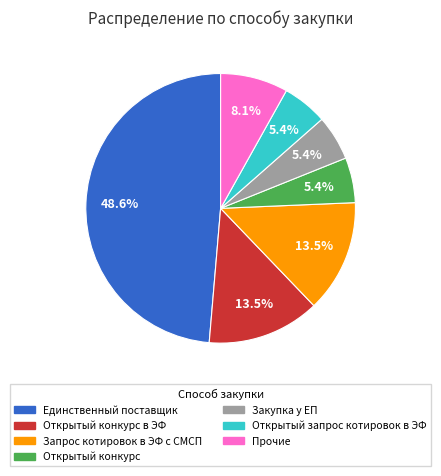

To the nearest percent, what is the combined percentage of Открытый конкурс and Открытый конкурс в ЭФ?

19%